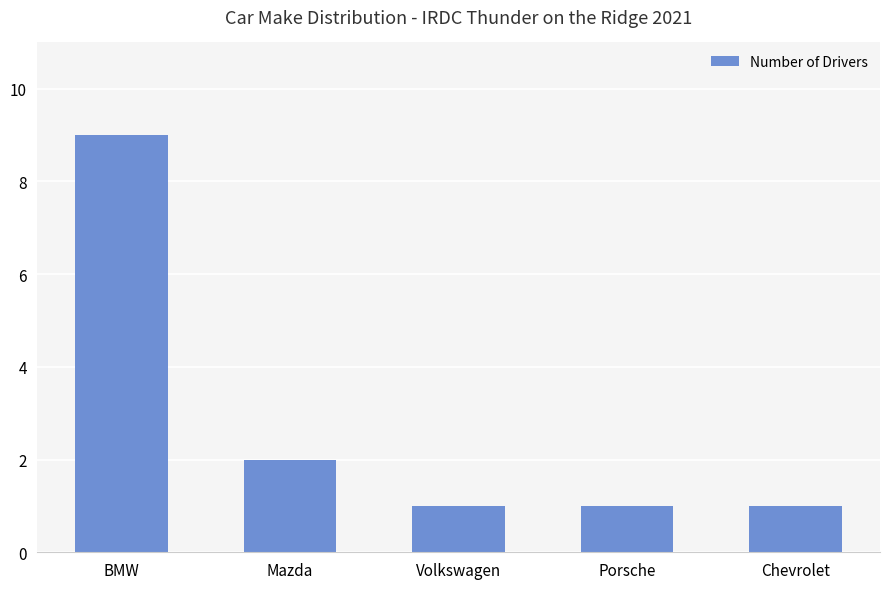

What is the label of the 2nd bar from the right?

Porsche